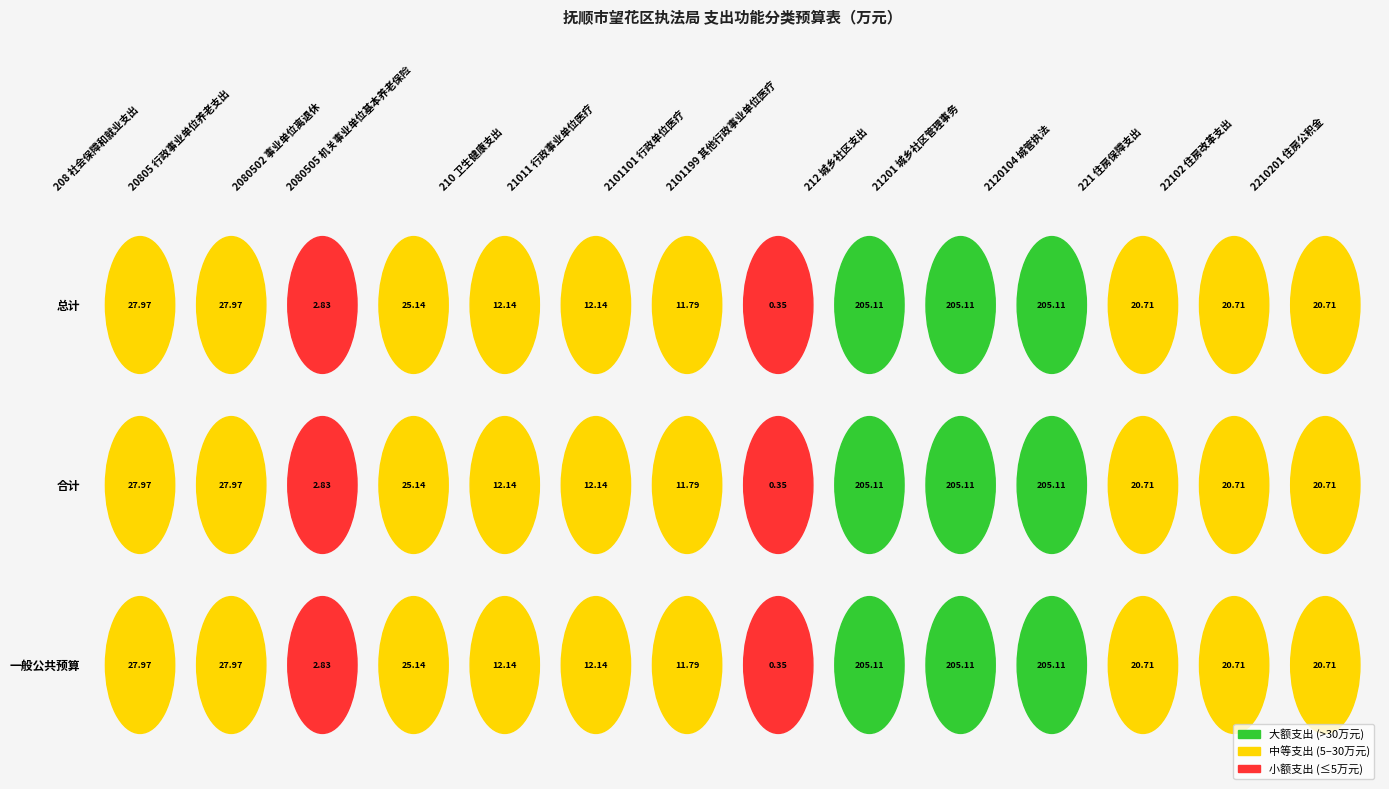

Which series changed the most between 8 and 11?

总计